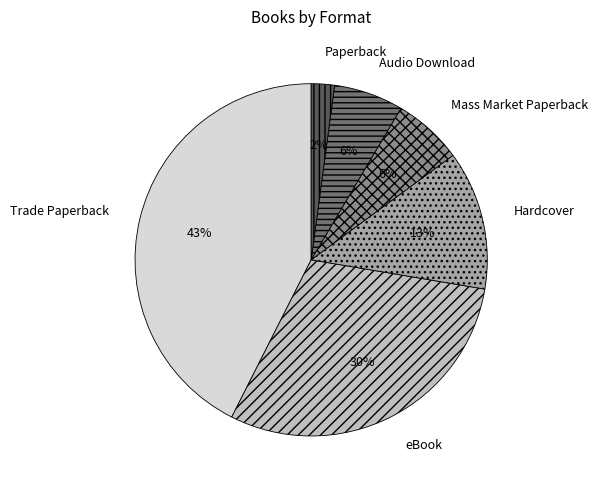

Approximately how many times larger is the value at Mass Market Paperback compared to Hardcover?

0.5